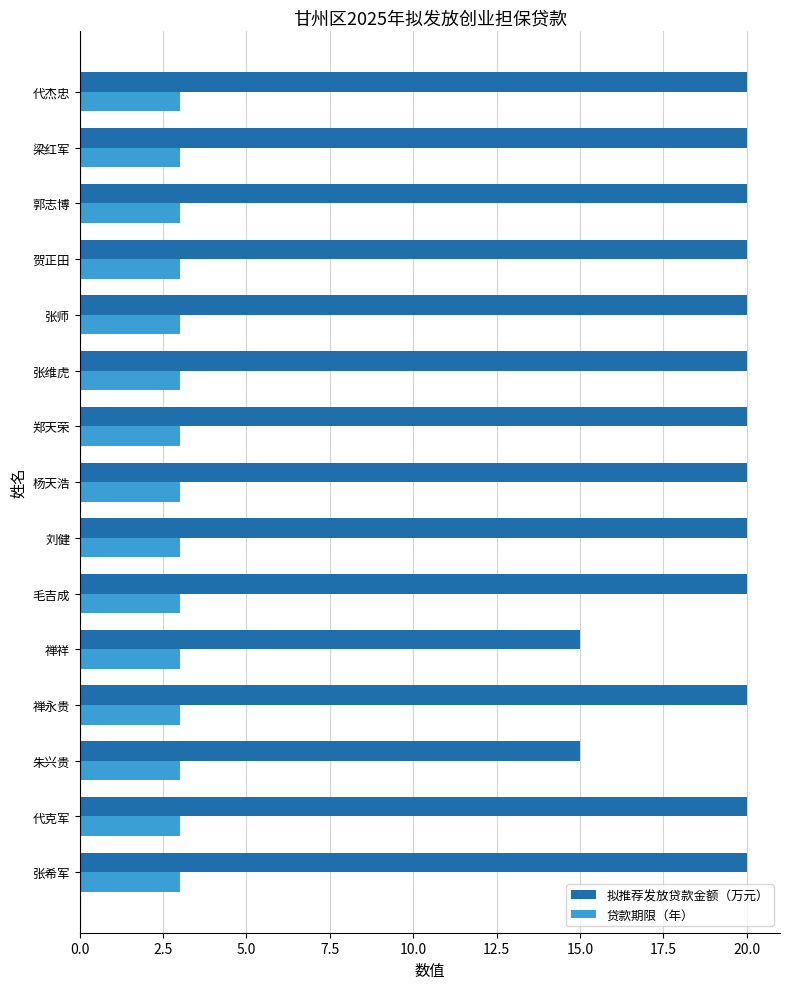

The 拟推荐发放贷款金额（万元） series shows 35 at 郭志博. True or false?

False